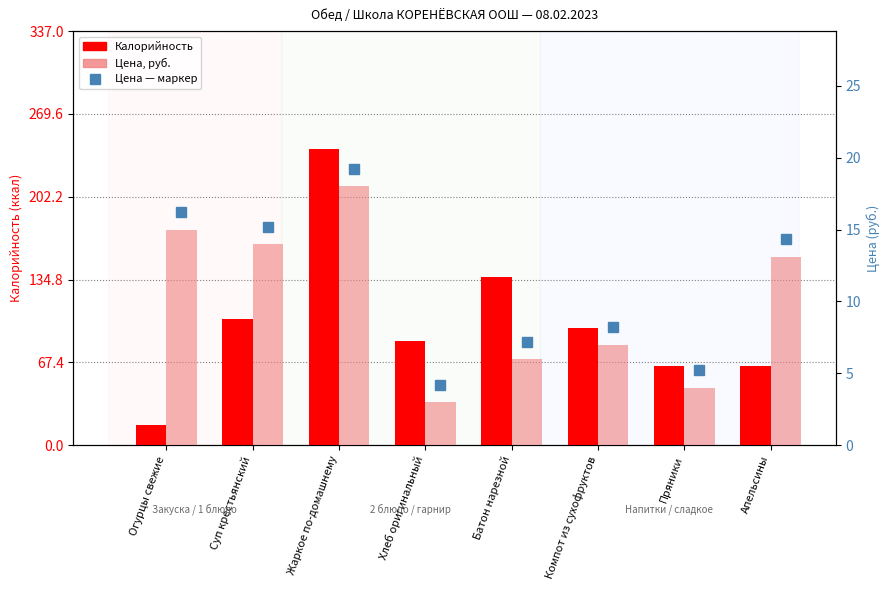

Reading left to right, list all the values displayed in this chart.

Калорийность: 16.8	102.5	240.7	85.0	137.0	95.0	64.5	64.5
Цена (руб.): 15.0	14.0	18.0	3.0	6.0	7.0	4.0	13.1